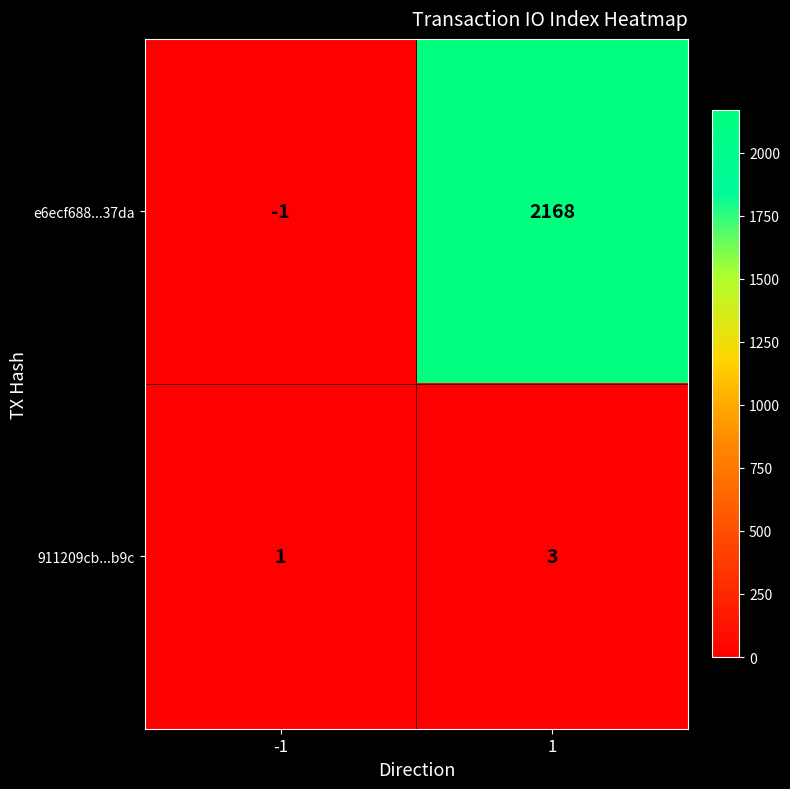

What is the total value across all series at 1?

2171